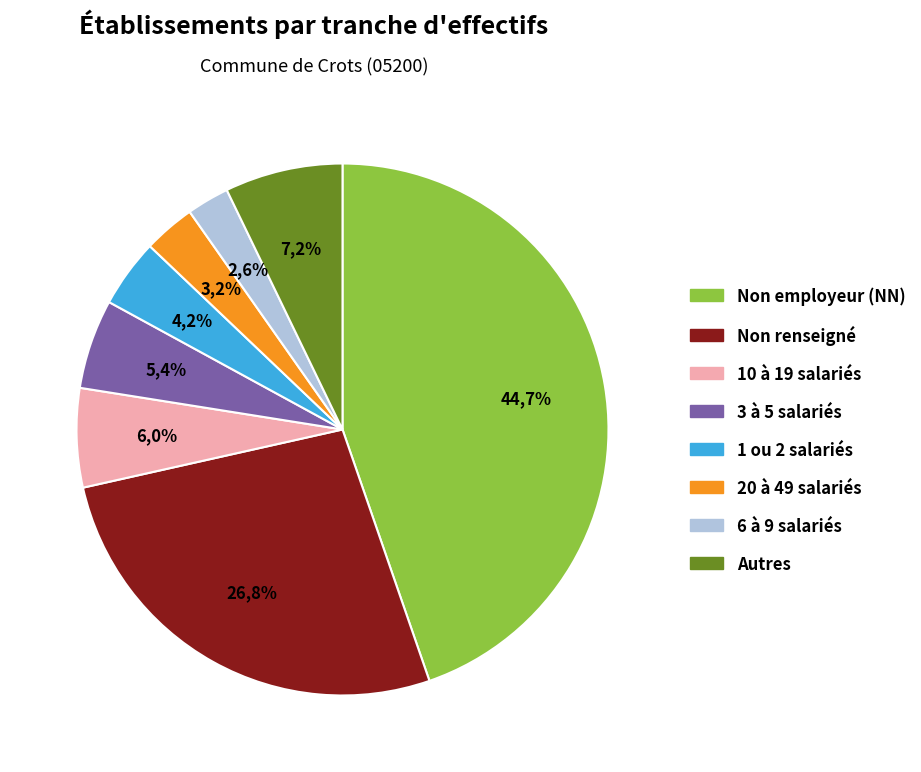

Is there a majority slice in this chart?

No